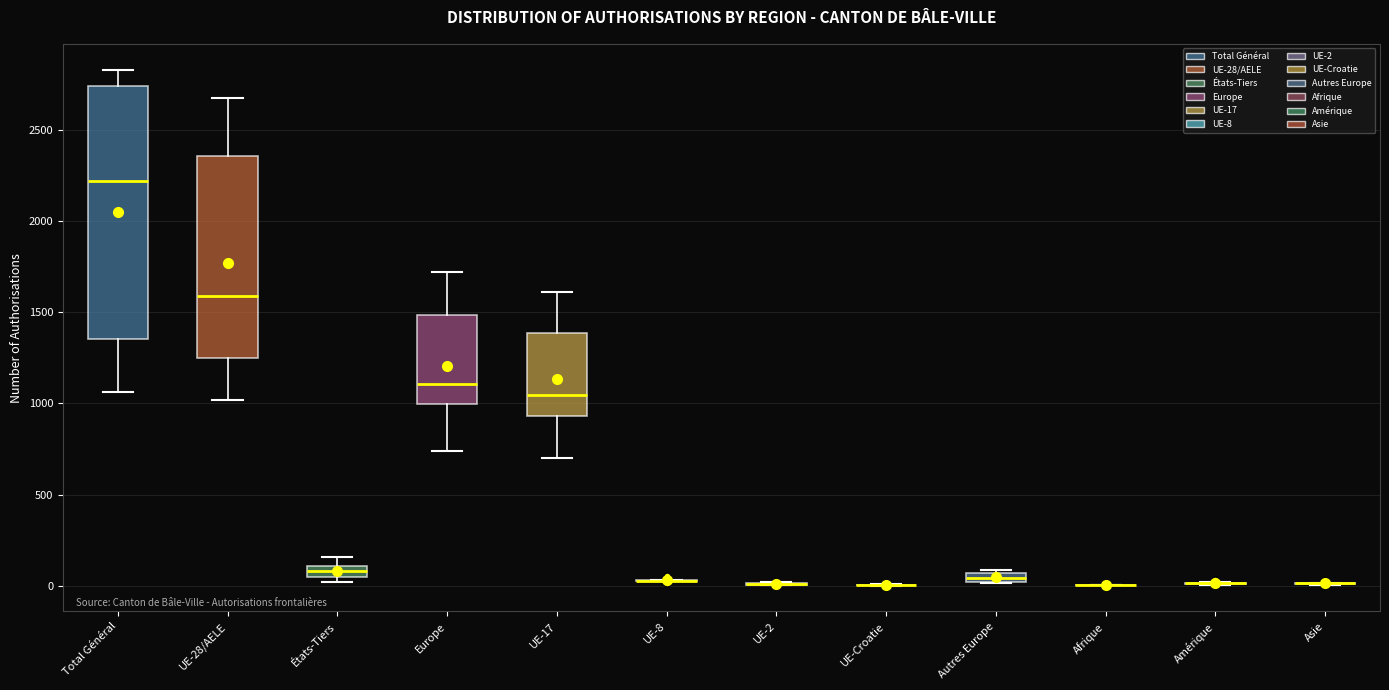

Comparing the boxes themselves (not the whiskers), which one is the tallest?

Total Général